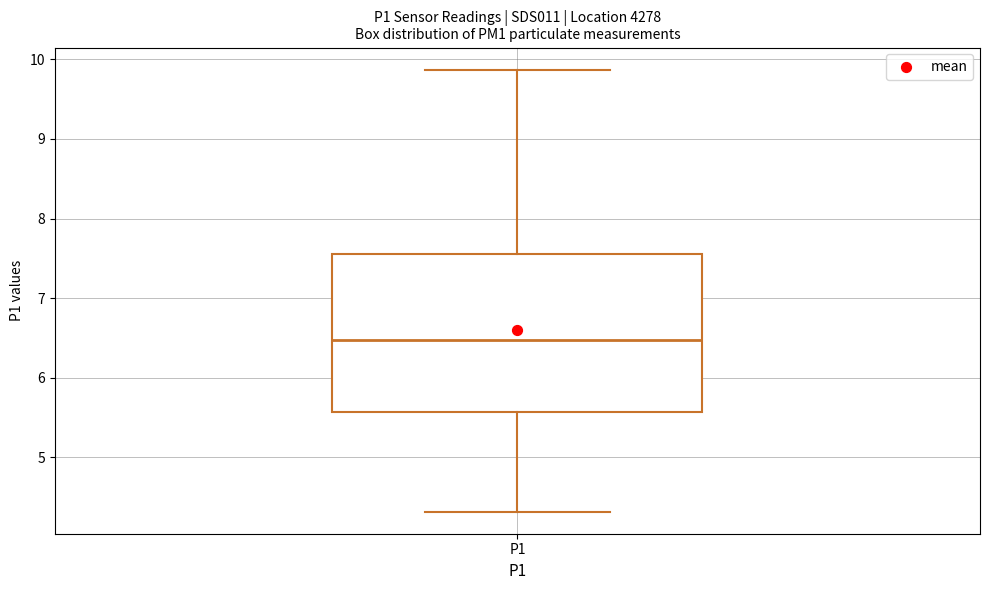

Where is the lower edge of the box for P1 on the y-axis? The values are not printed on the chart, so give them approximately, as read against the axis.

5.6